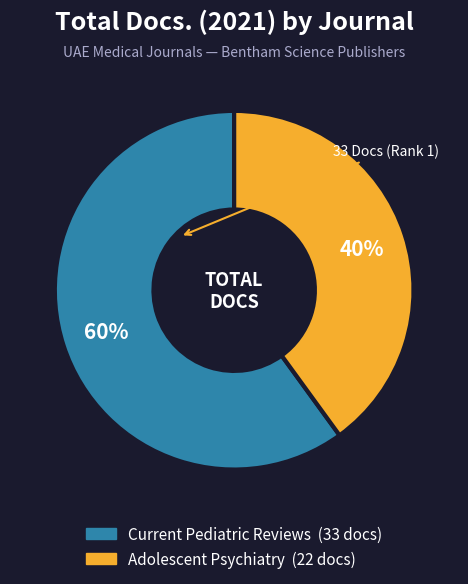

How many slices are in this pie chart?

2